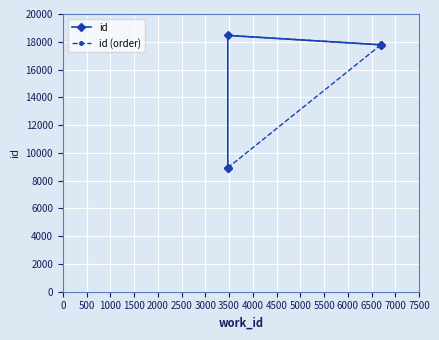

Which has a higher value, 0 or 500?

500